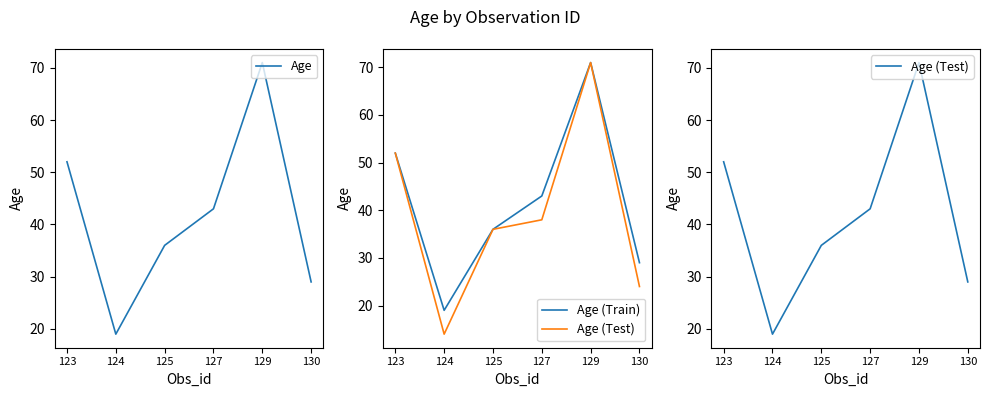

Count the Age values in the range 29 to 52.

4